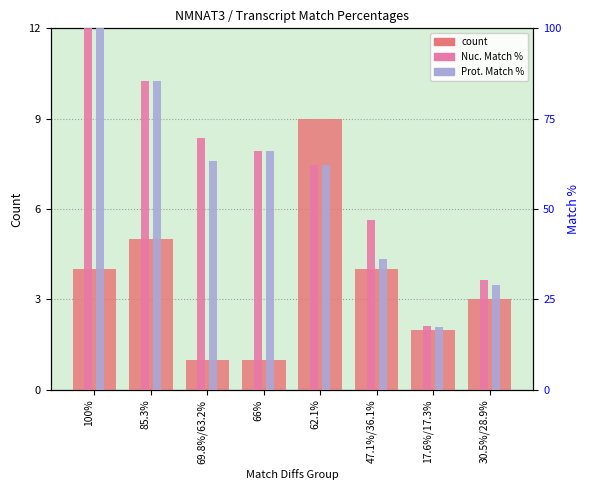

Rank the categories by count value from lowest to highest.

69.8%/63.2%, 66%, 17.6%/17.3%, 30.5%/28.9%, 100%, 47.1%/36.1%, 85.3%, 62.1%